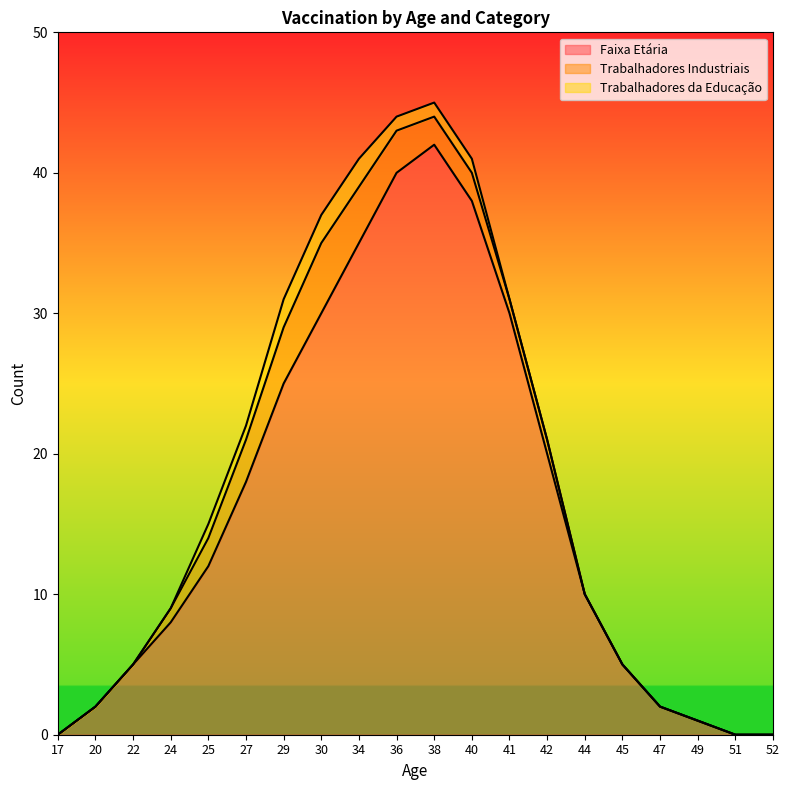

What is the difference between the highest and lowest values at 42?

20